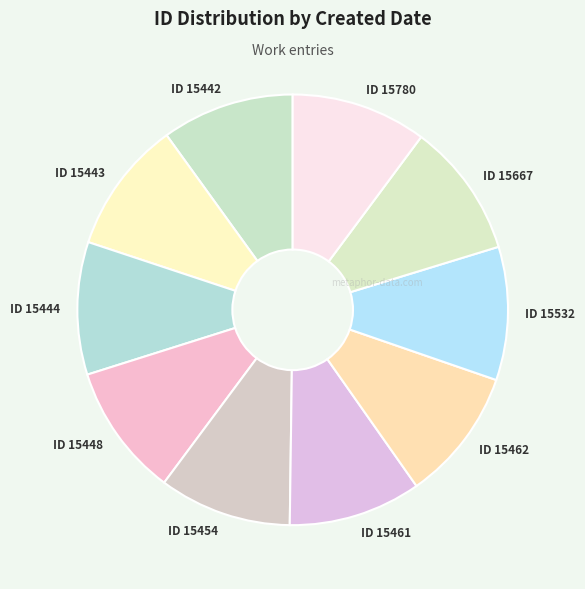

Count the number of slices in the pie.

10